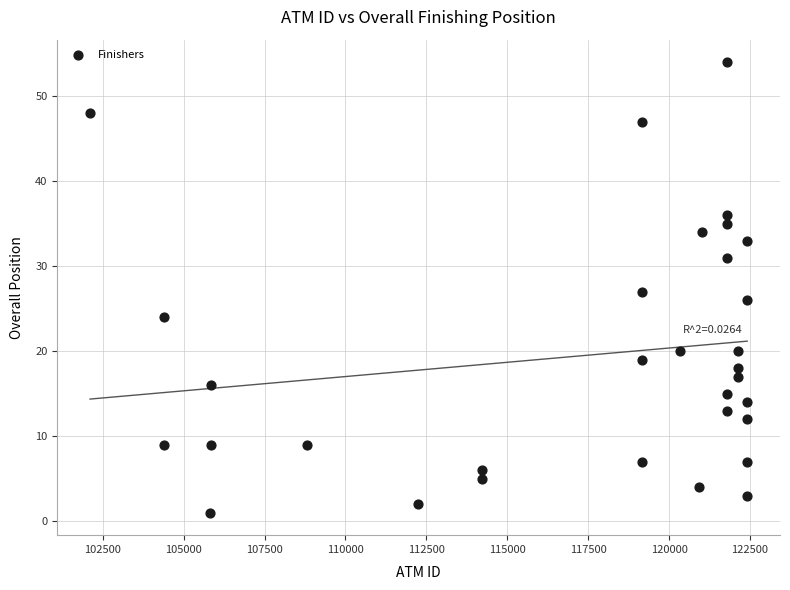

What is the range of Y values (max minus min)?

53